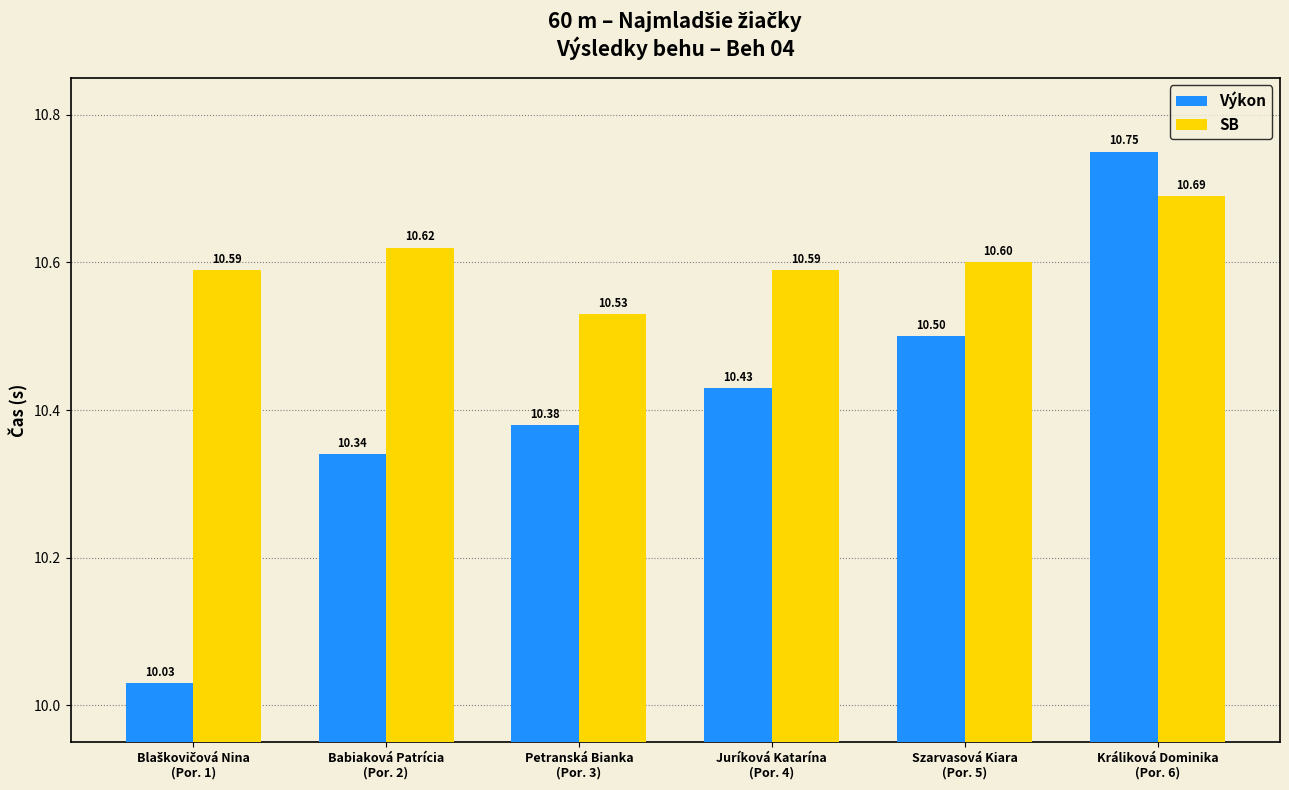

What is the difference between the Výkon values at Babiaková Patrícia
(Por. 2) and Králiková Dominika
(Por. 6)?

0.4